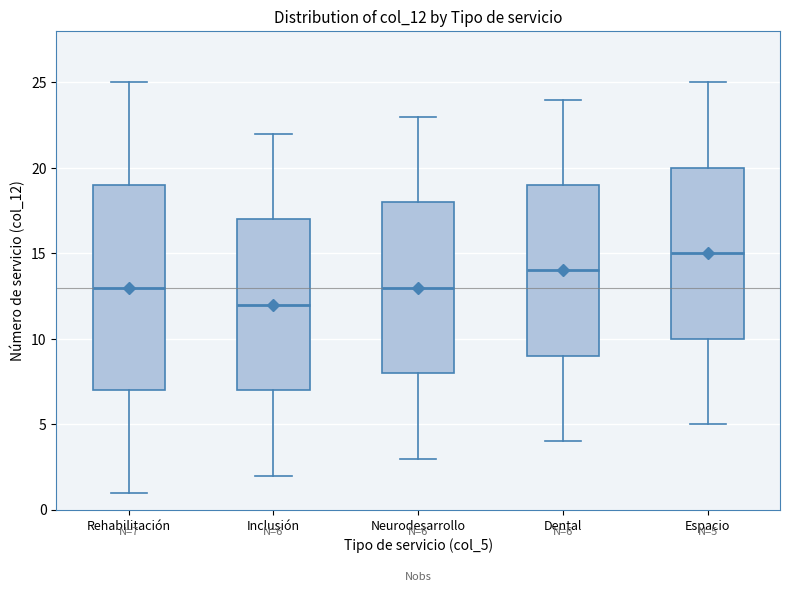

Which box has the lowest median line?

Inclusión